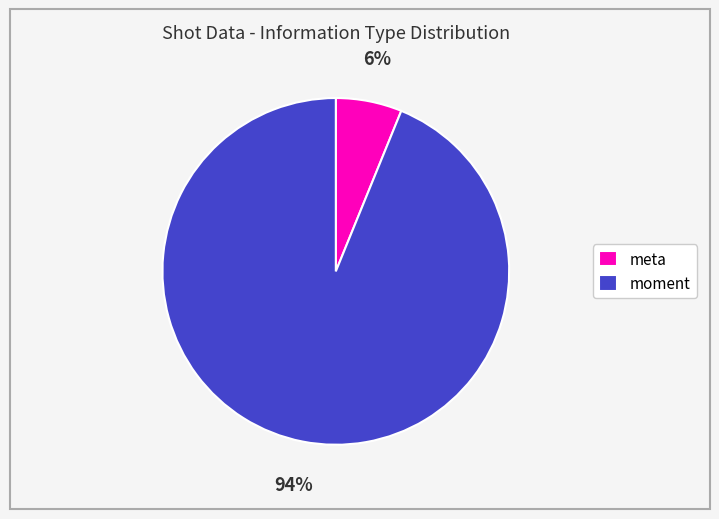

Which category has the smallest portion of the pie?

meta